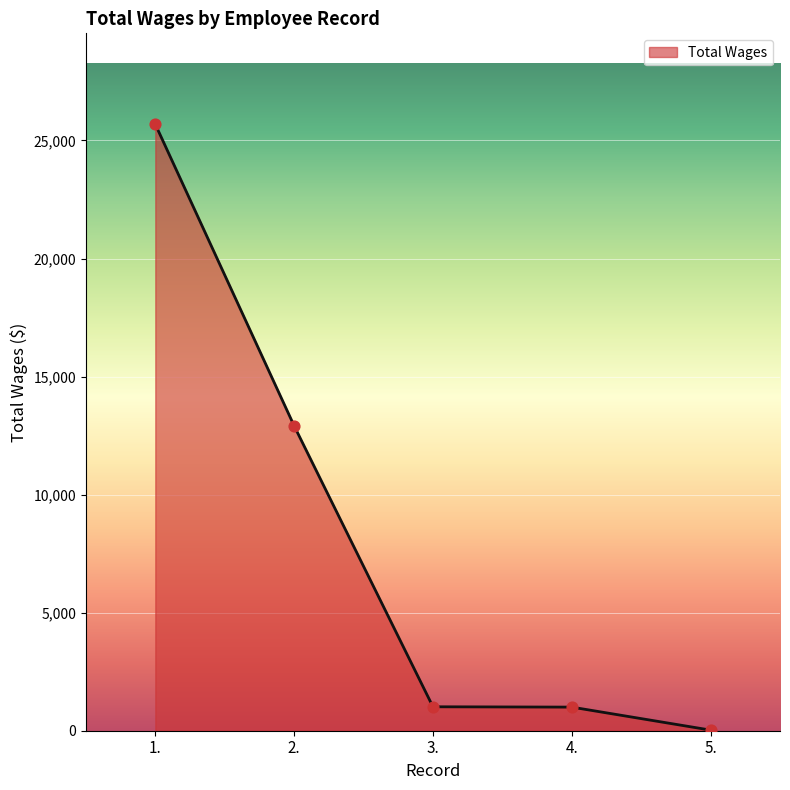

What is the ratio of the value at 3. to the value at 2.?

0.1